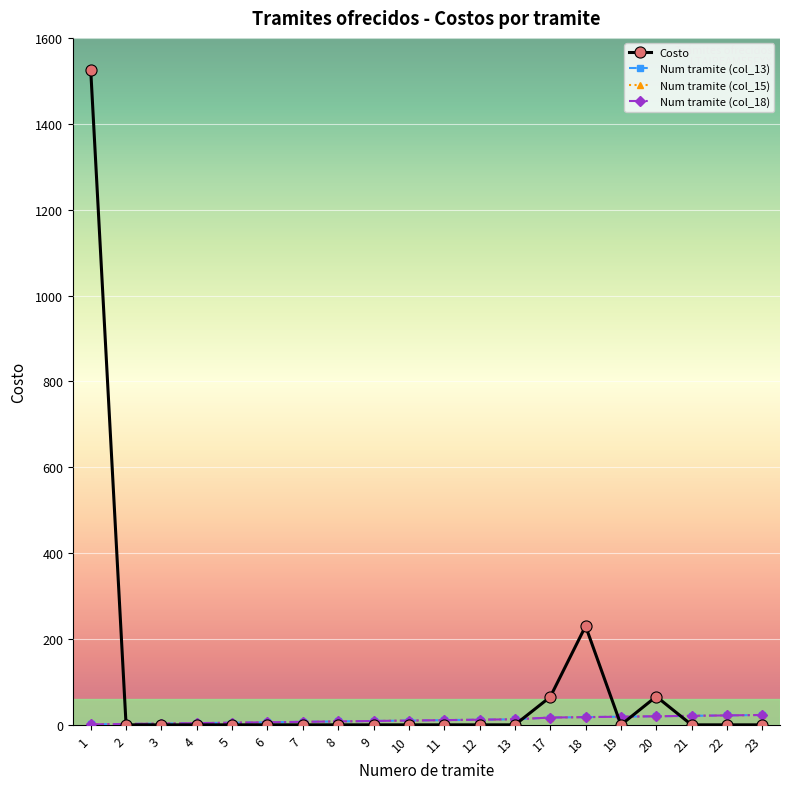

What is the value of the Num tramite (col_18) point at the 10th from the left?

10